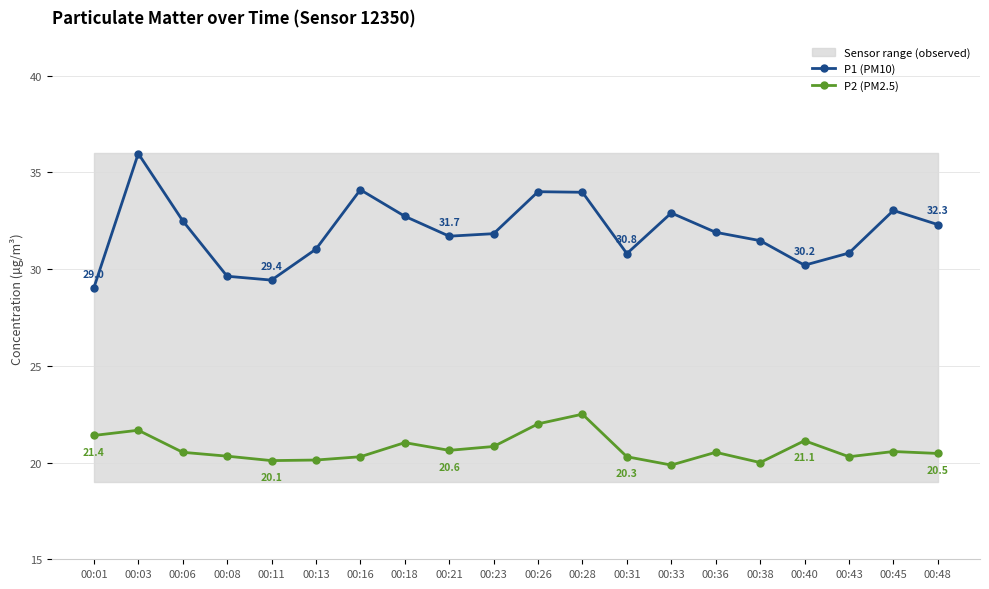

Is it true that P1 (PM10) equals 37.8 at 00:01?

False